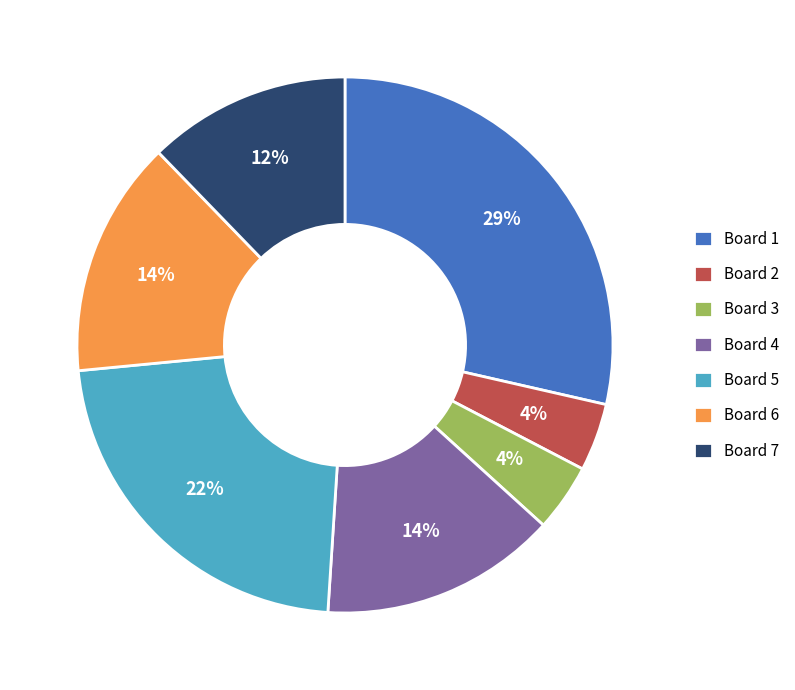

How many slices are in this pie chart?

7